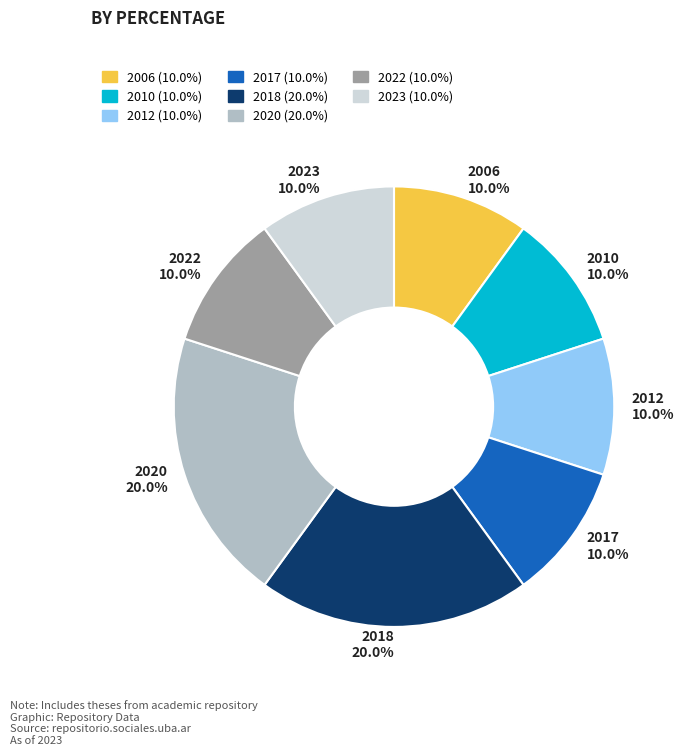

How many slices are in this pie chart?

8